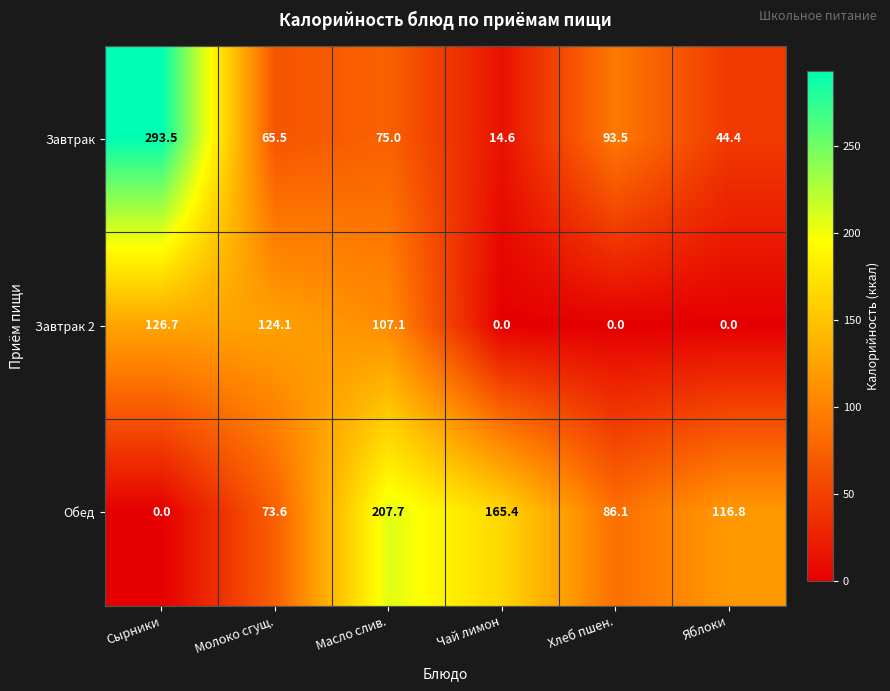

At how many categories does at least one series exceed 52?

6